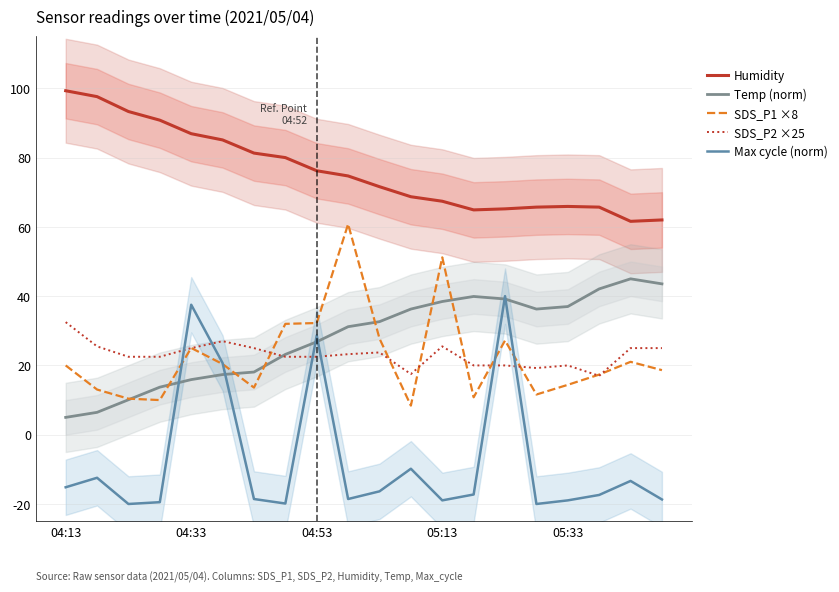

At which category is the sum across all series the highest?

14